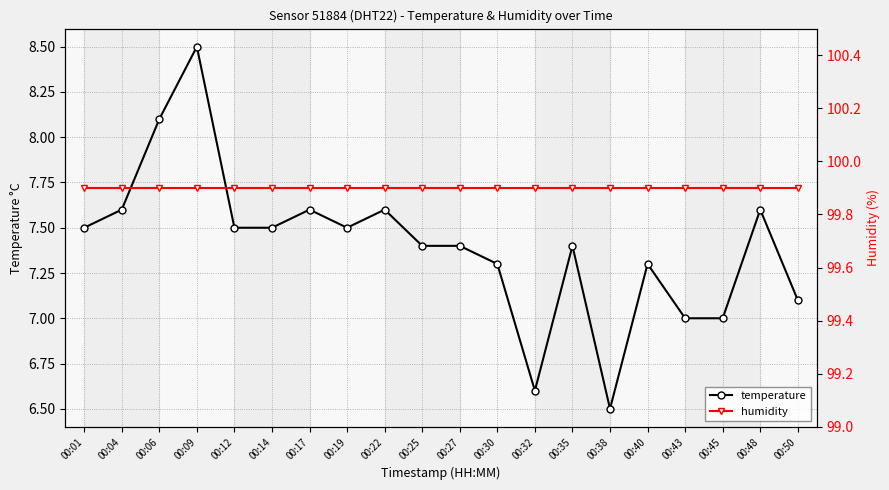

What is the sum of all temperature values?

148.0